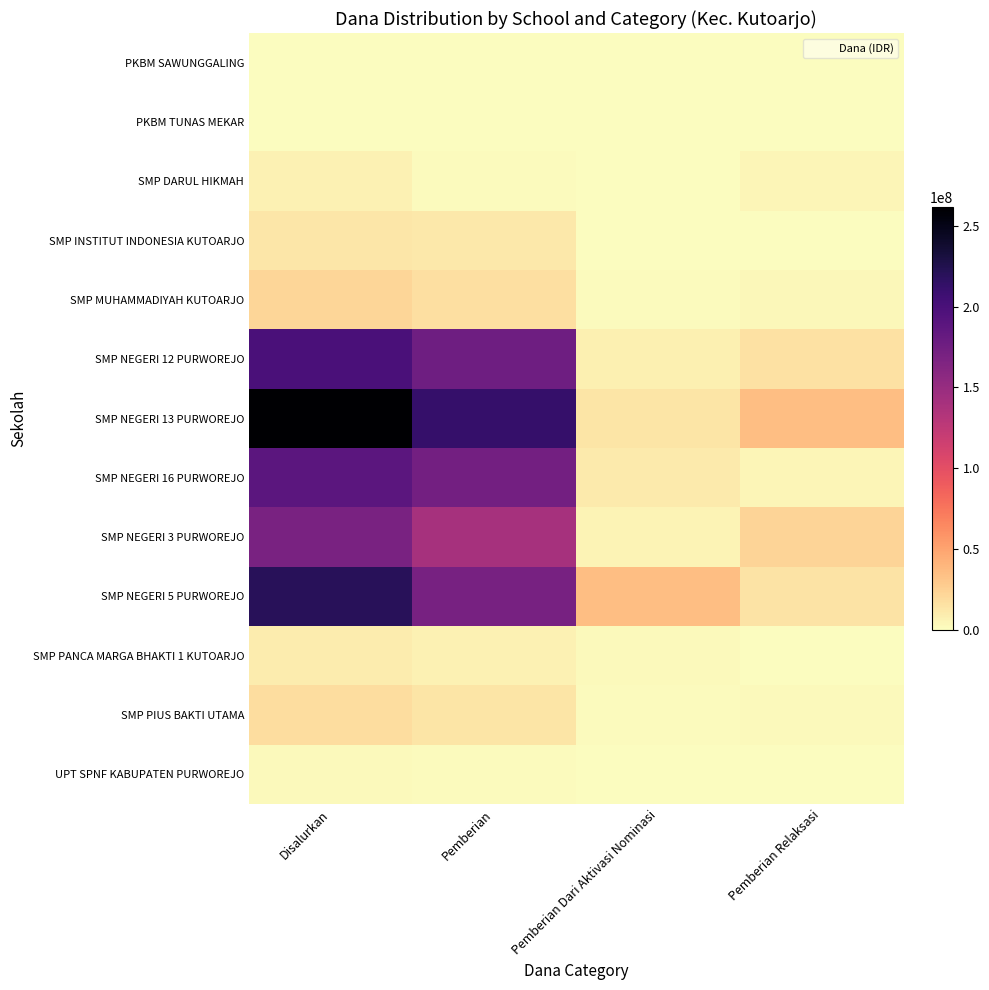

Which series has the largest range (max minus min)?

SMP NEGERI 13 PURWOREJO